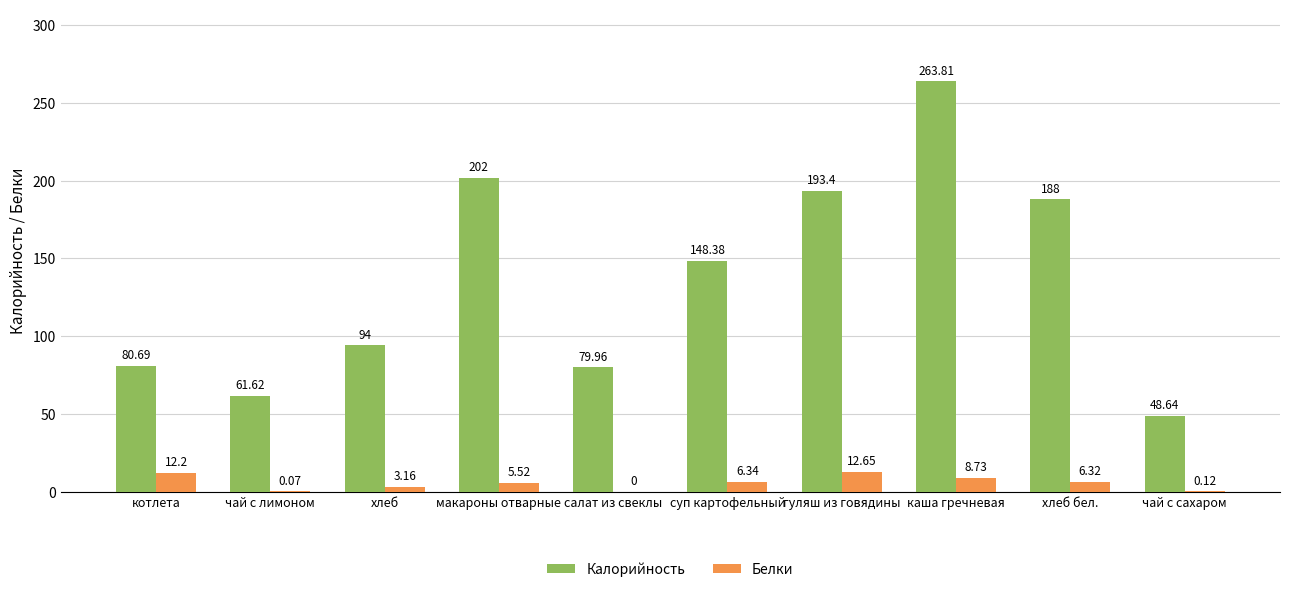

At which label does Калорийность first exceed 148?

макароны отварные